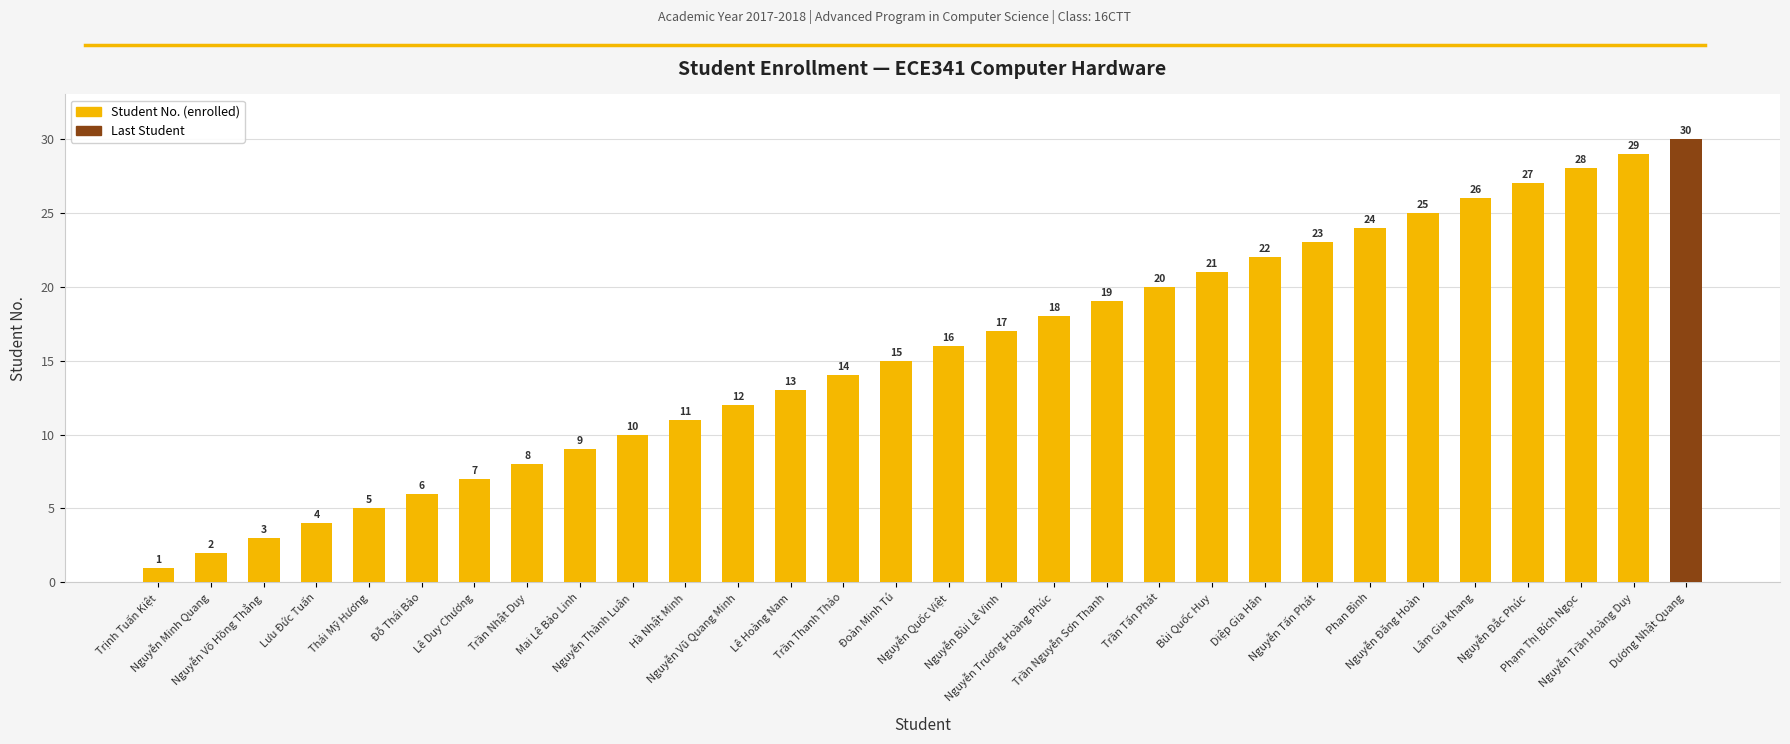

What position from the right is Phạm Thị Bích Ngọc?

3